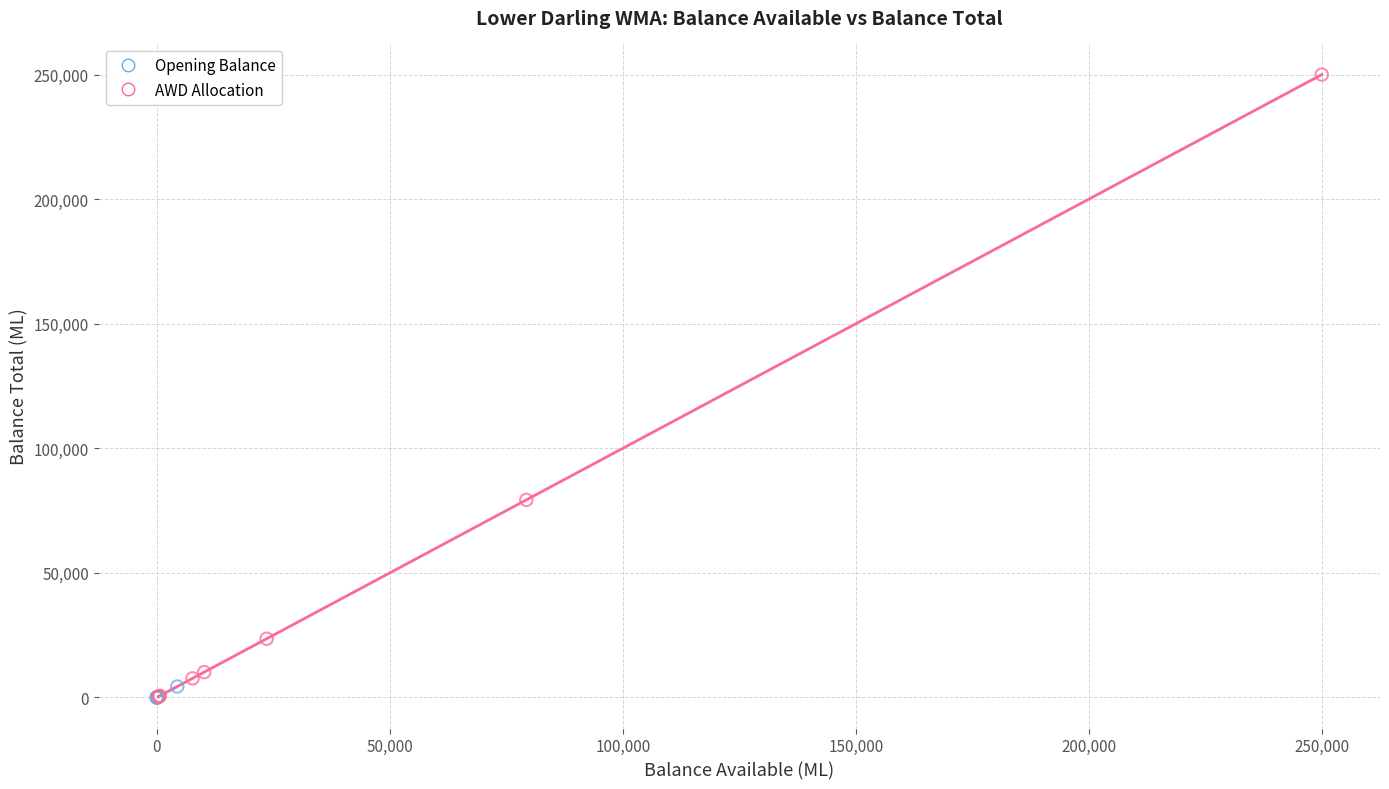

What are all the series names shown in the legend?

Opening Balance, AWD Allocation